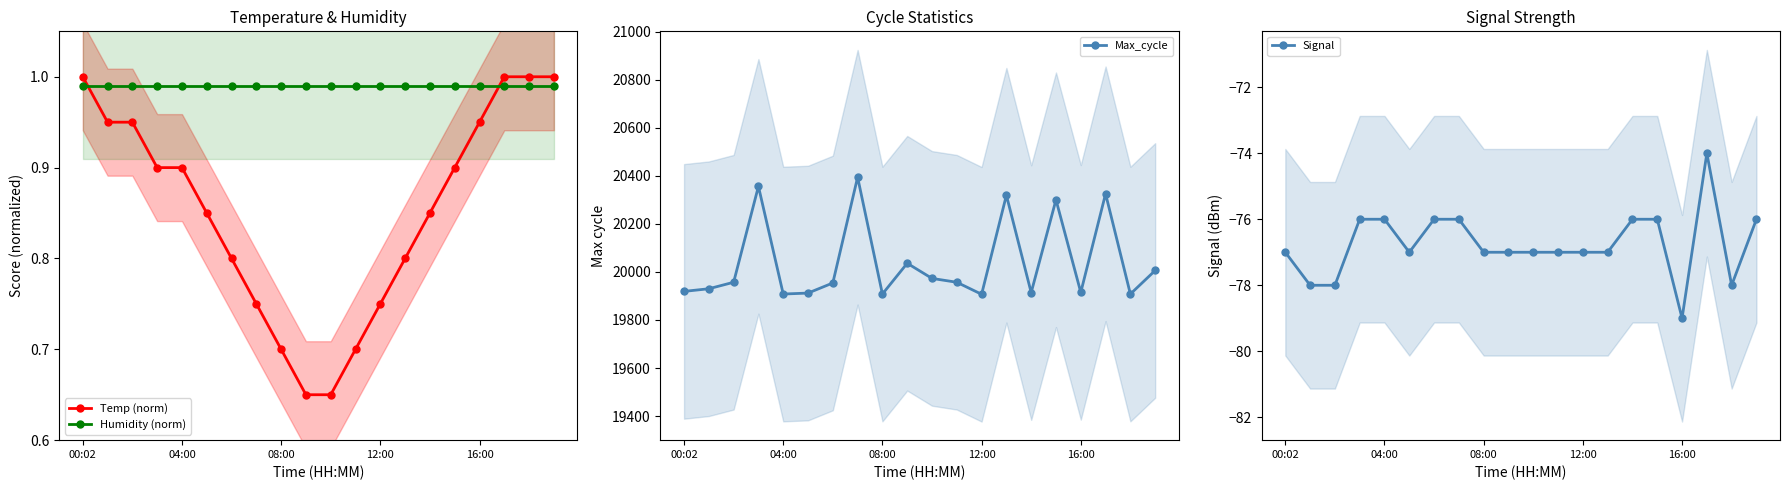

True or false: Temp (norm) and Max_cycle cross at least once.

False